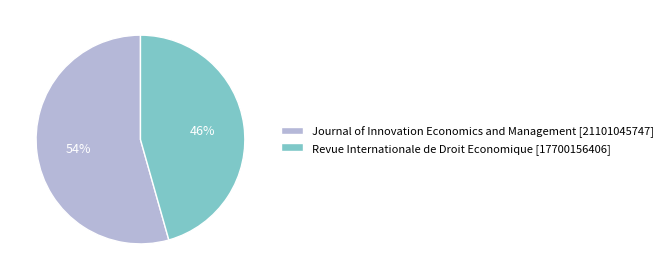

Which slice represents more than half of the pie?

Journal of Innovation Economics and Management